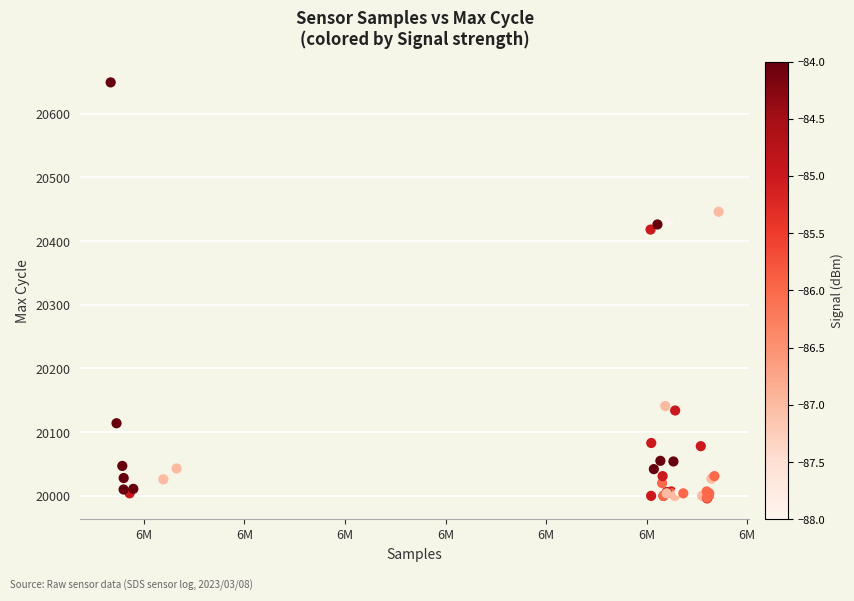

What Y value in the scatter plot is closest to 20322?

20418